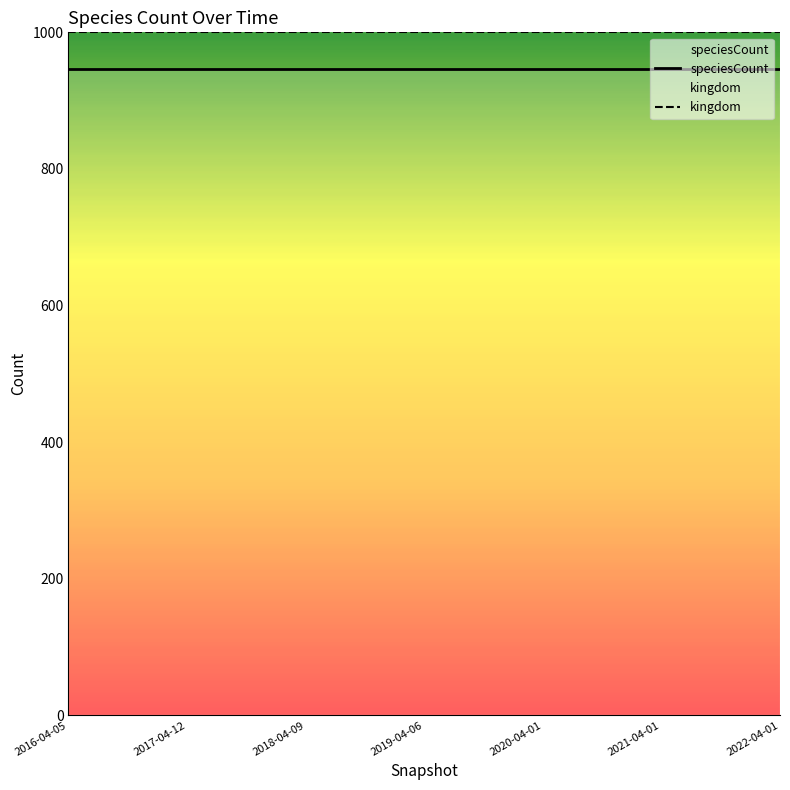

Is this an area chart (filled region under the line)?

No